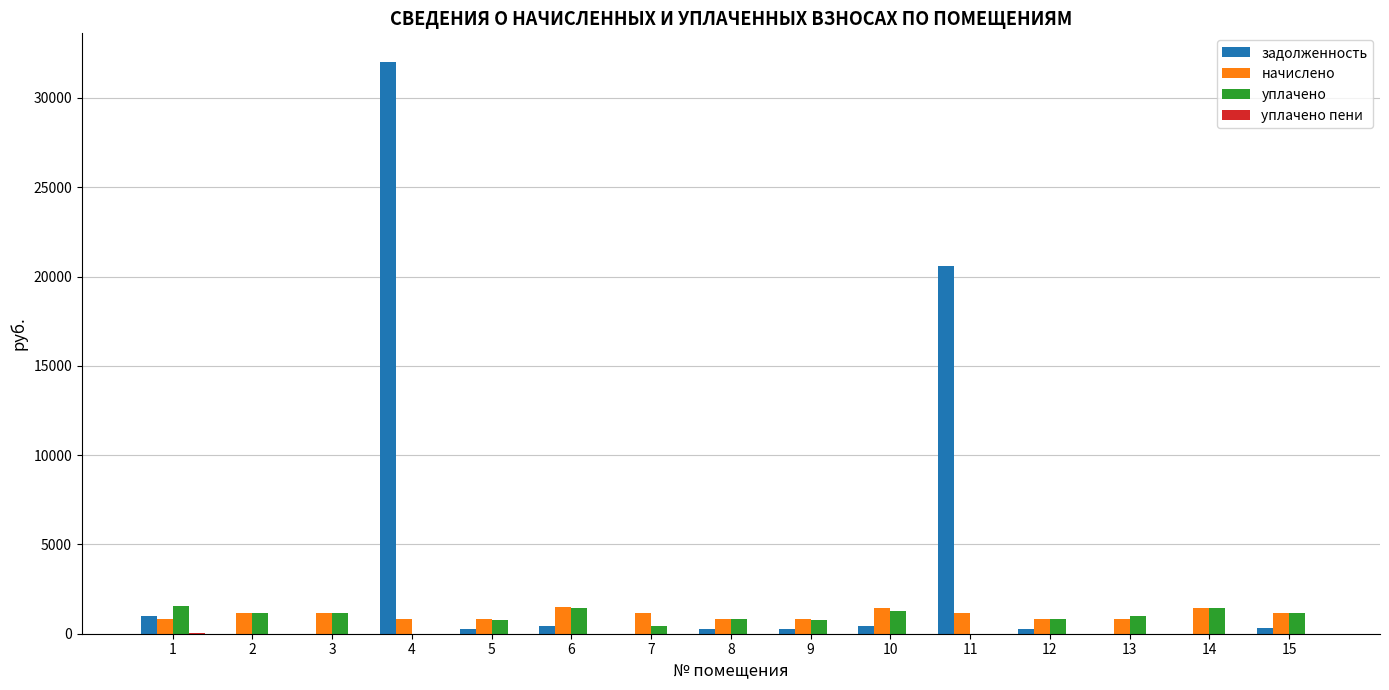

At which category is the sum across all series the highest?

4